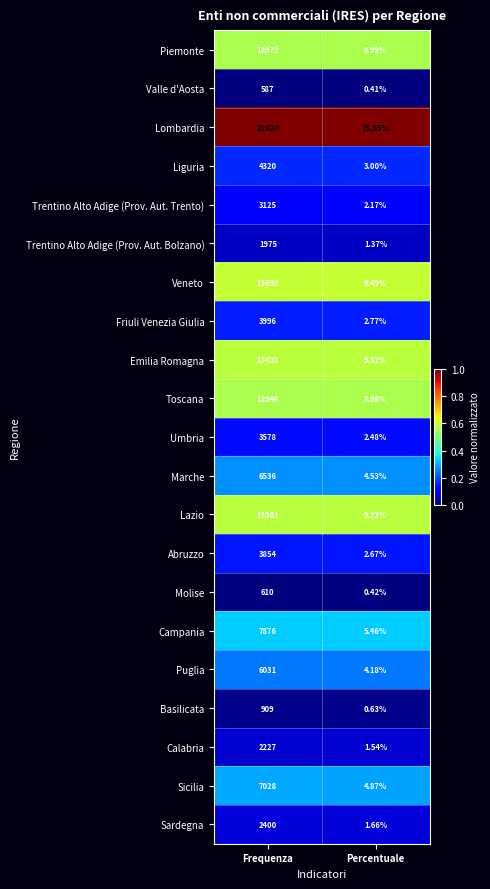

How many distinct data groups are displayed?

21